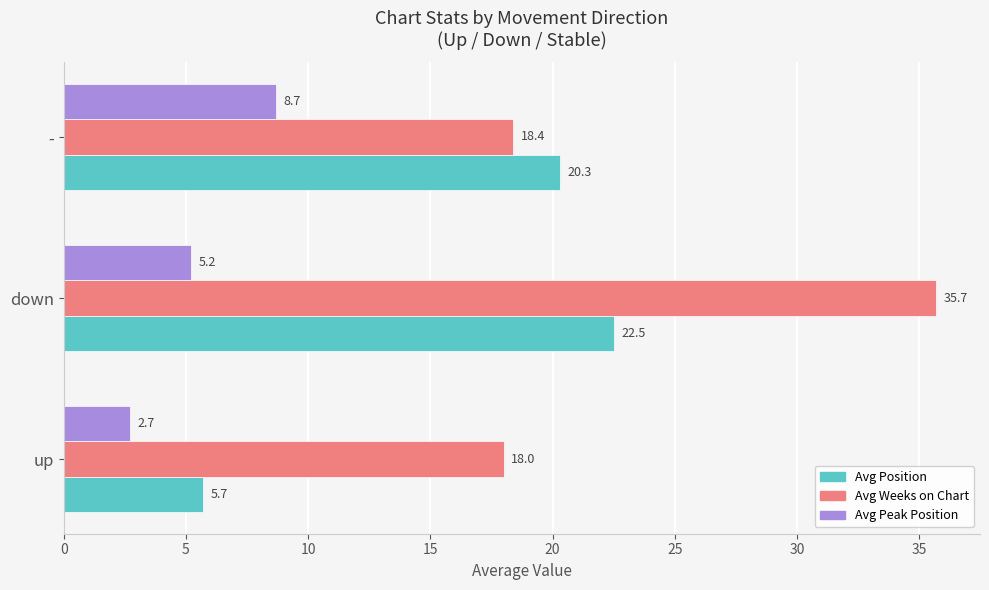

At how many categories does at least one series exceed 34?

1